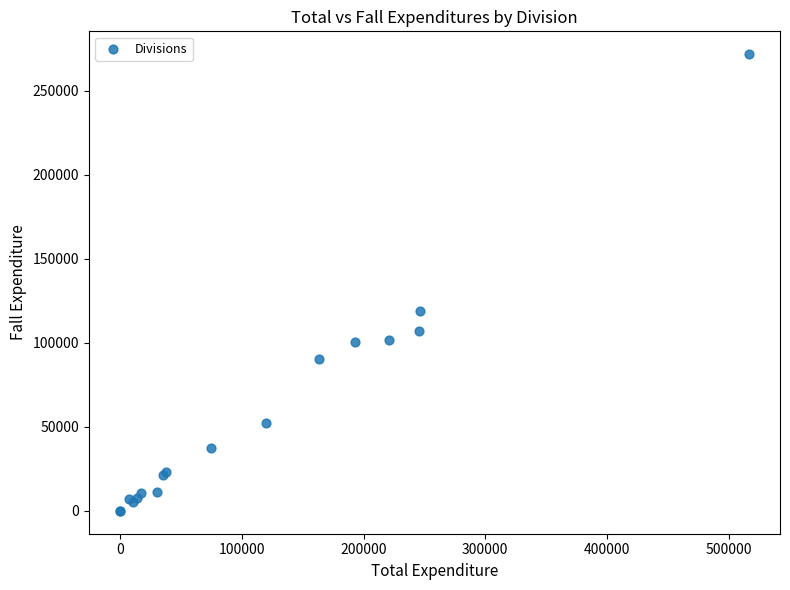

What Y value in the scatter plot is closest to 135869?

118666.0